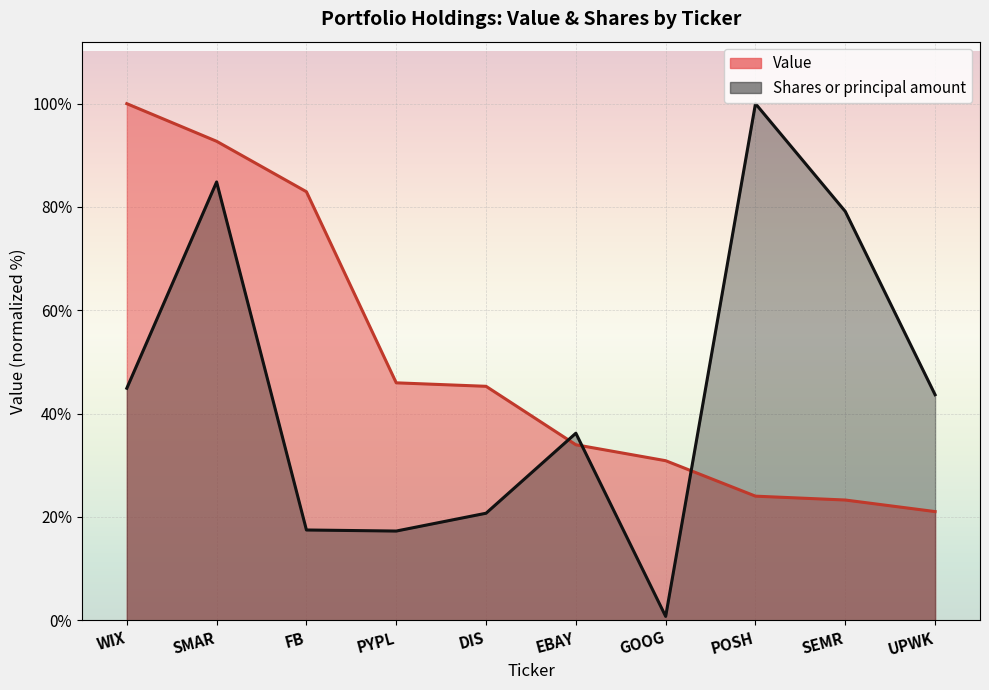

What is the label of the 6th point from the right?

DIS